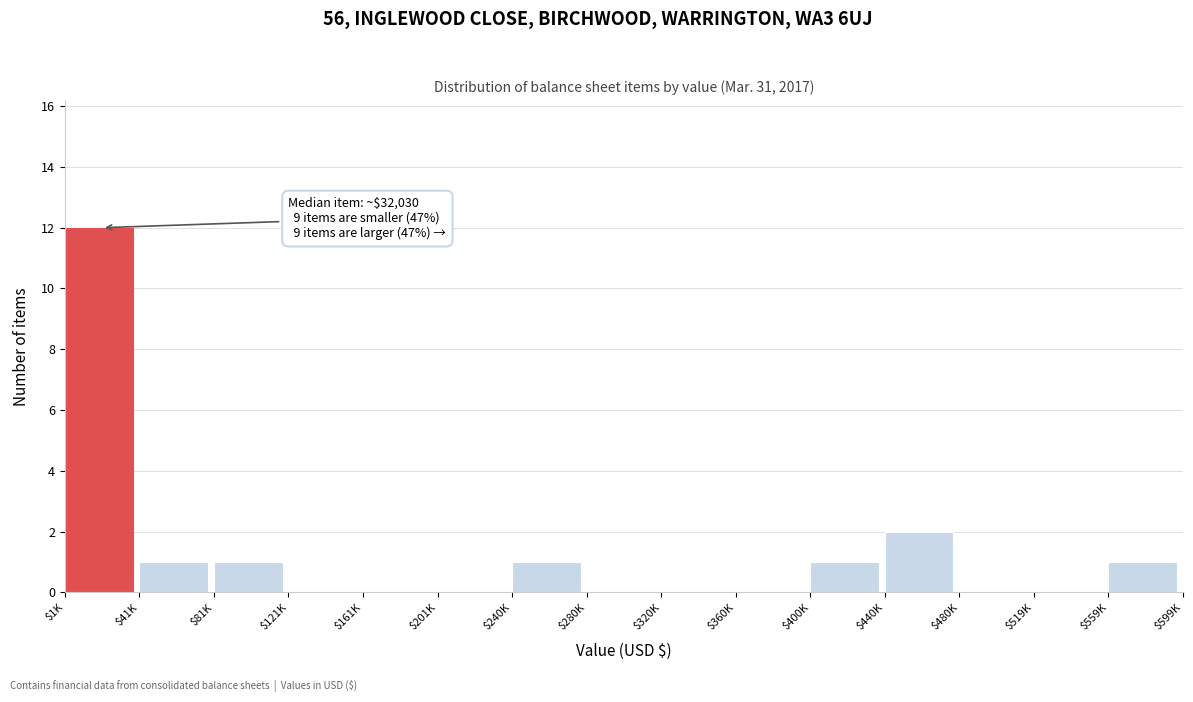

What is the sum of all values?

19